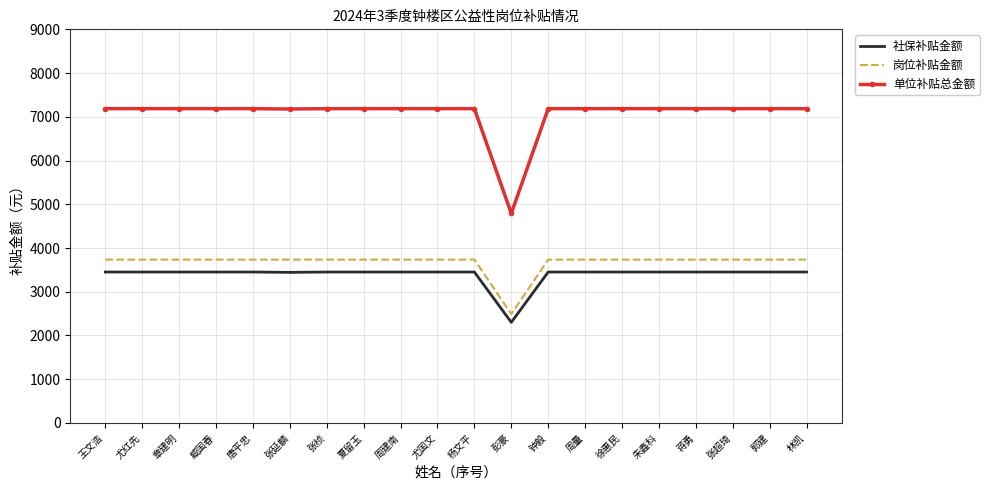

What is the sum of the 单位补贴总金额 values at 杨文平 and 徐惠民?

14372.8